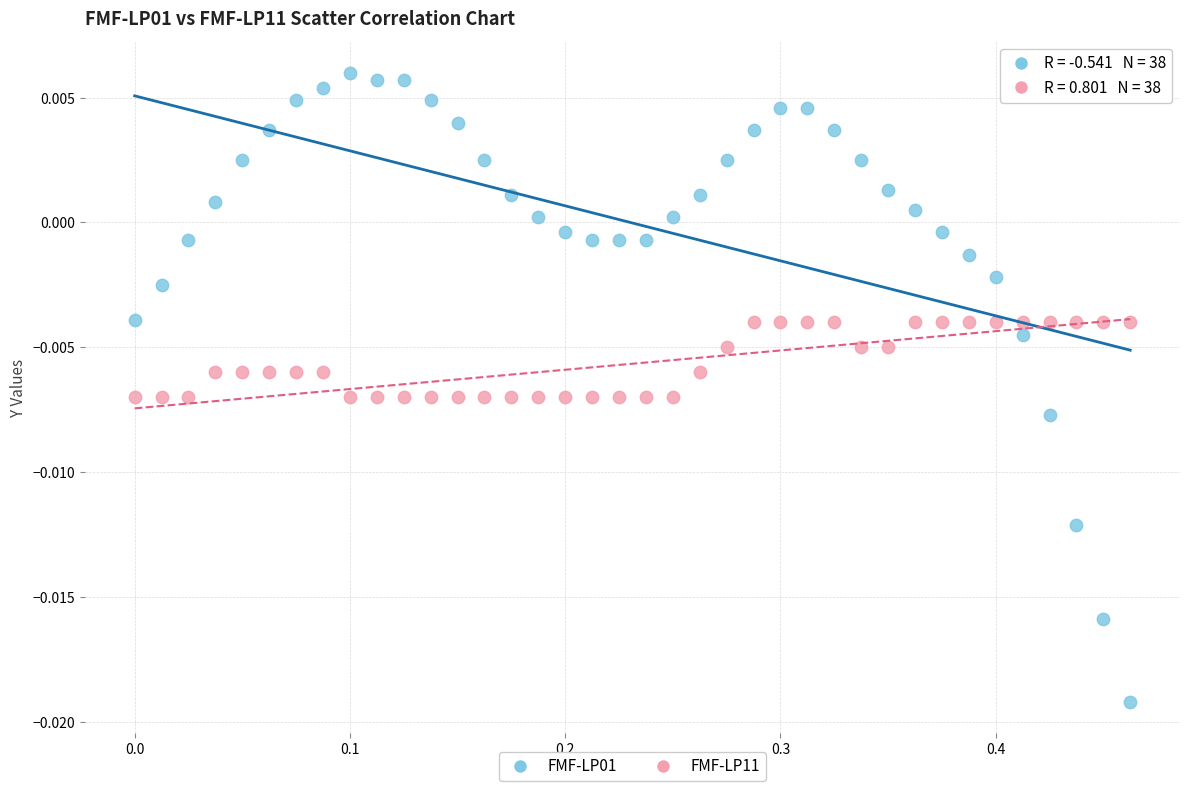

Which series contains the highest Y value?

FMF-LP01